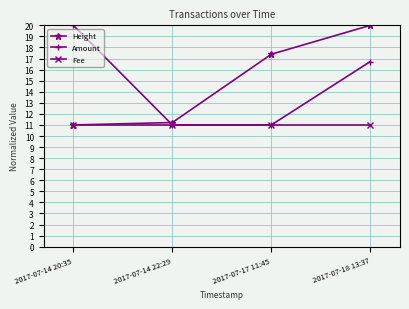

What position from the right is 2017-07-14 22:29?

3